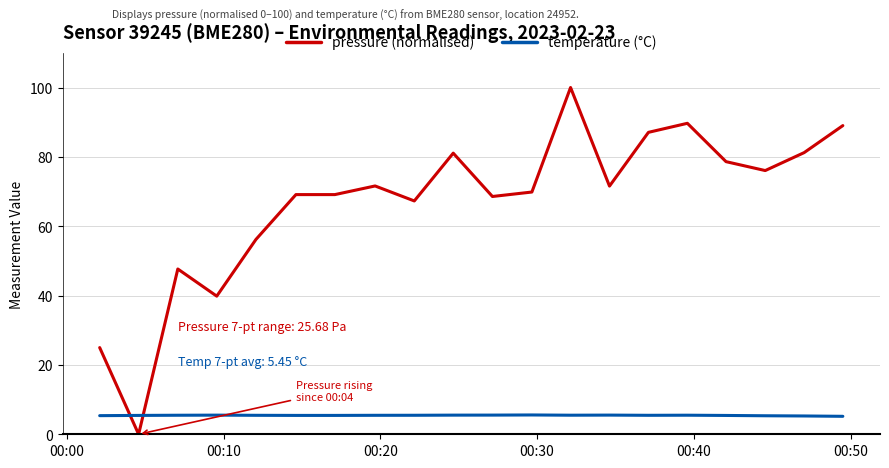

Which series has the largest range (max minus min)?

pressure (normalised)